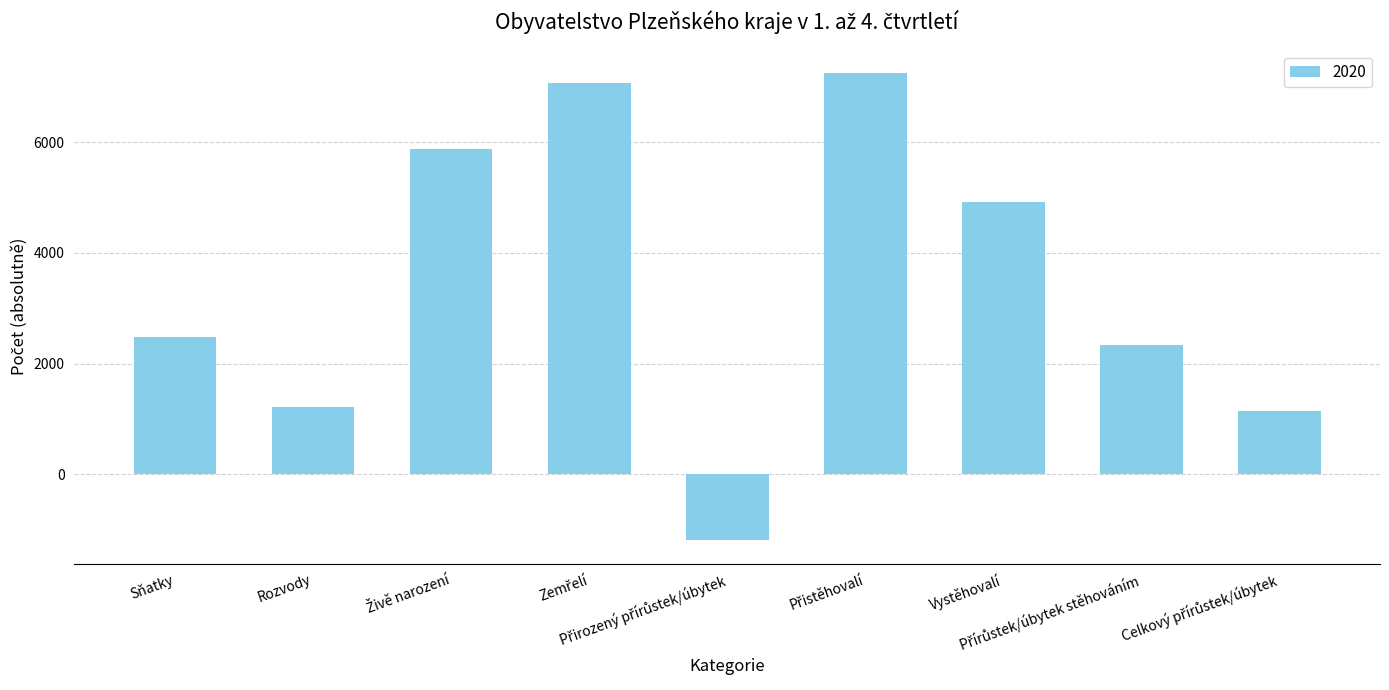

How many categories are shown in the chart?

9